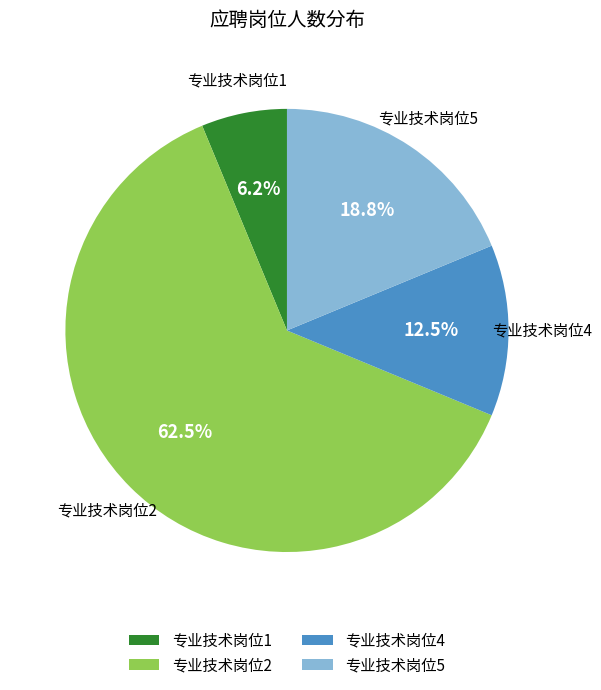

Which slice is the smallest?

专业技术岗位1